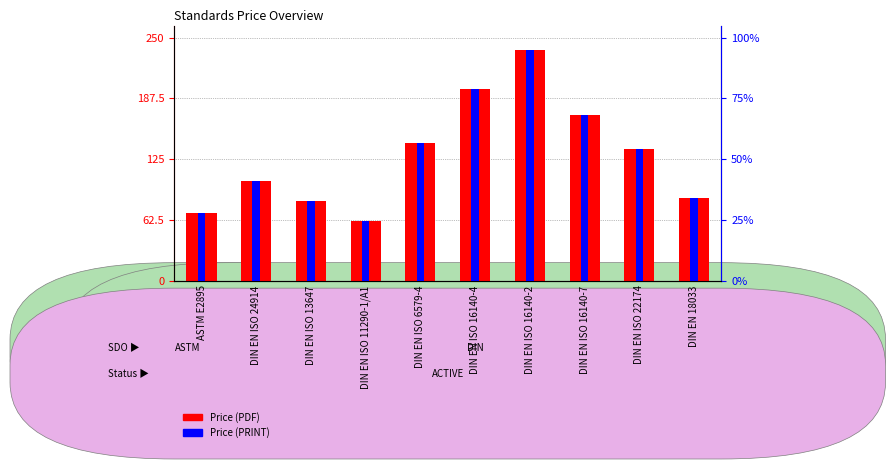

What is the approximate value of Price (PRINT) at DIN EN ISO 11290-1/A1?

24.6